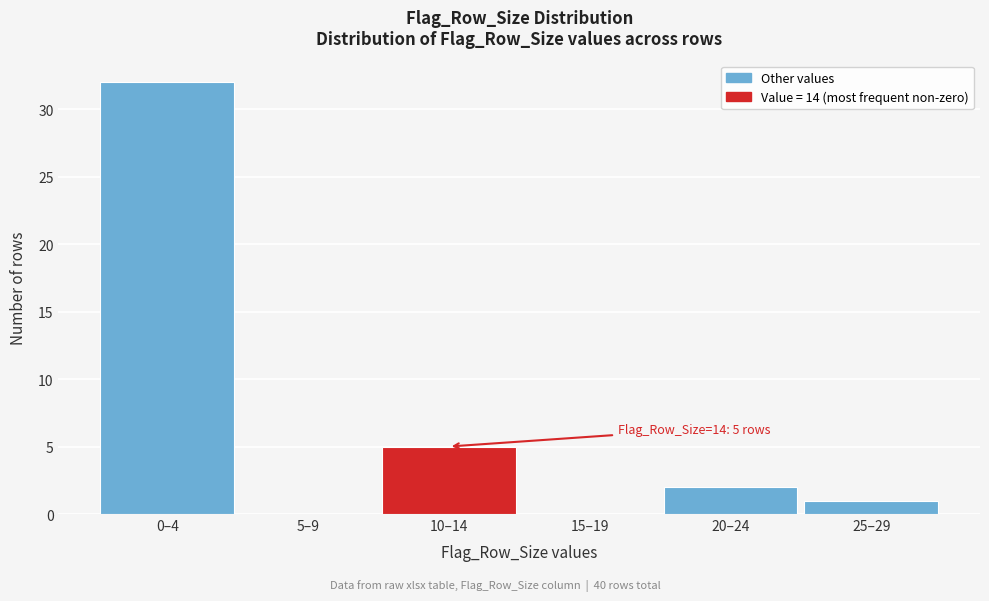

Reading right to left, list all the values displayed in this chart.

25–29=1	20–24=2	15–19=0	10–14=5	5–9=0	0–4=32